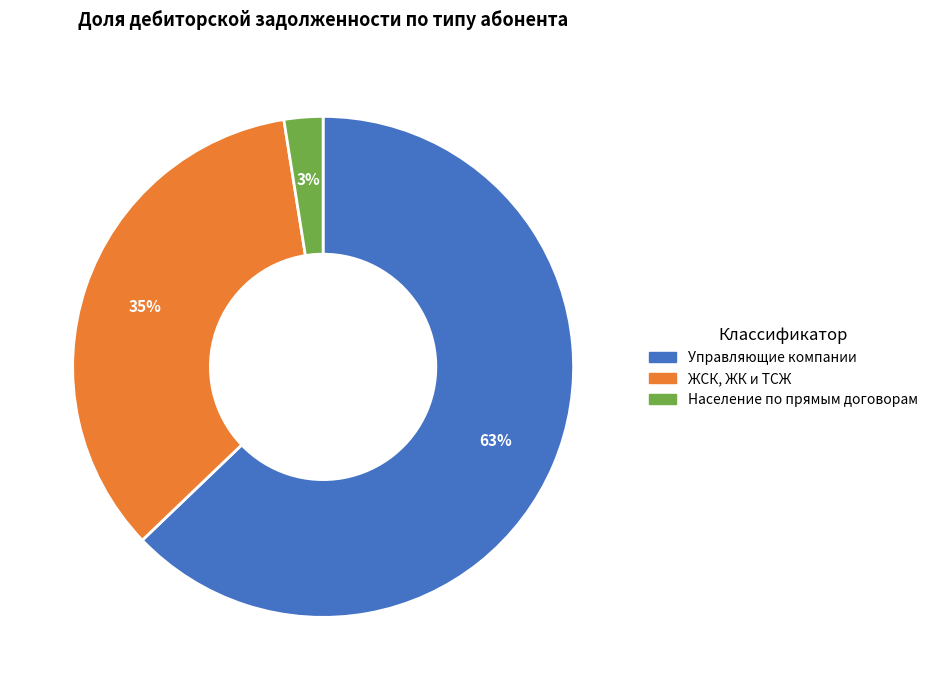

What is the smallest slice in the pie chart?

Население по прямым договорам